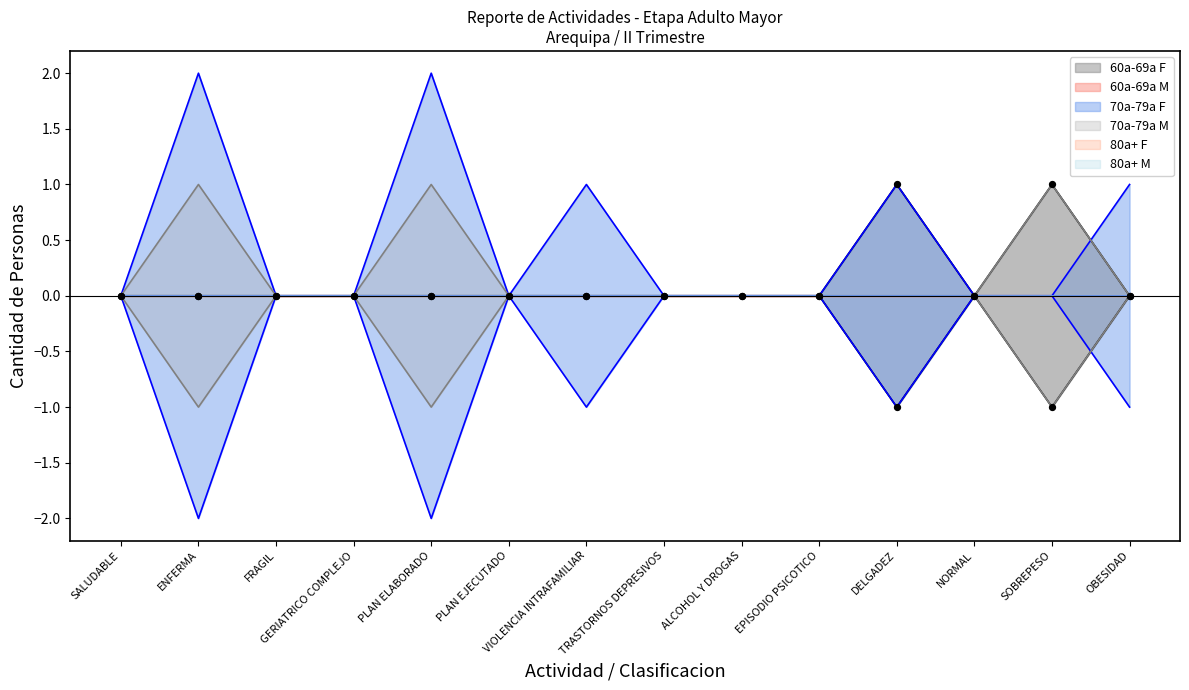

Which series reaches the maximum Y coordinate?

70a-79a F